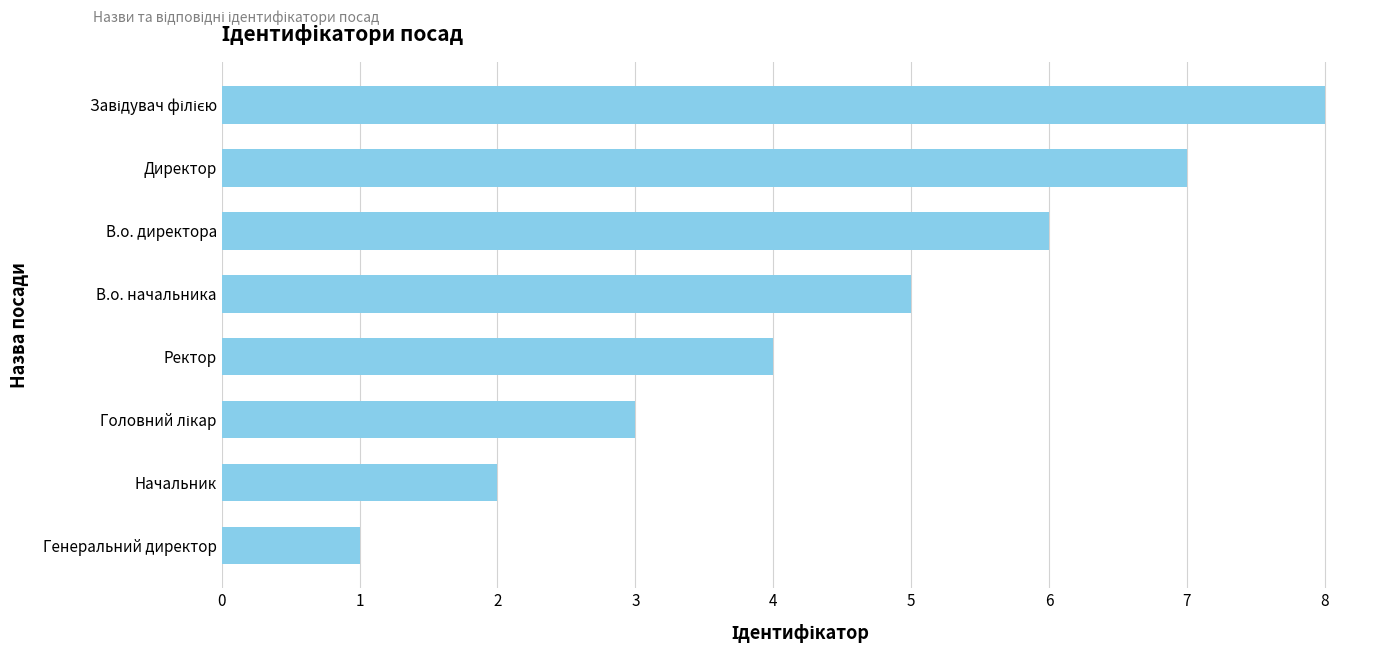

Approximately how many times larger is the value at Генеральний директор compared to Начальник?

0.5